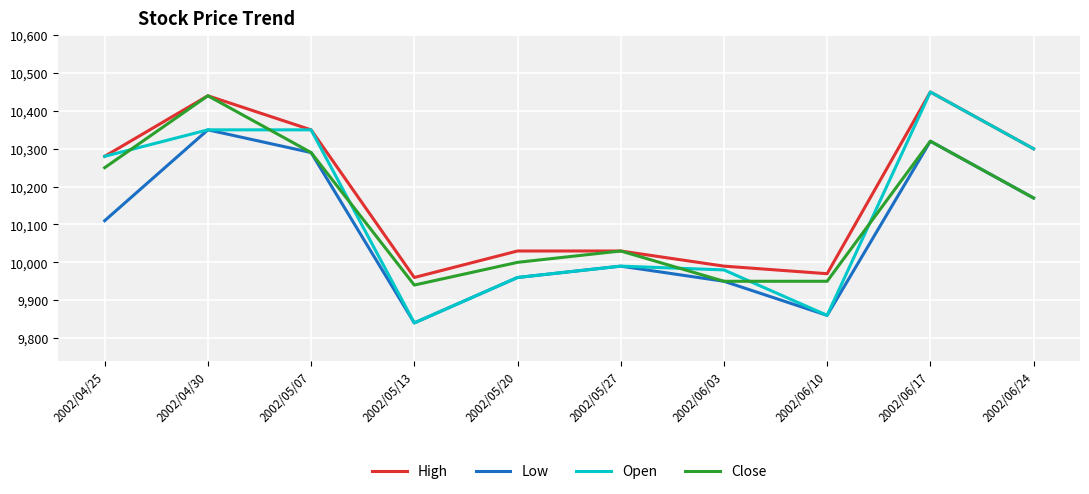

Which category has the lowest value in the Low series?

2002/05/13